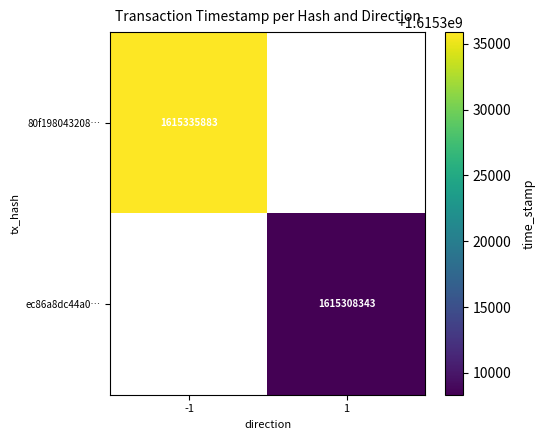

Is the value of 80f198043208… at -1 greater than the value of ec86a8dc44a0… at 1?

Yes